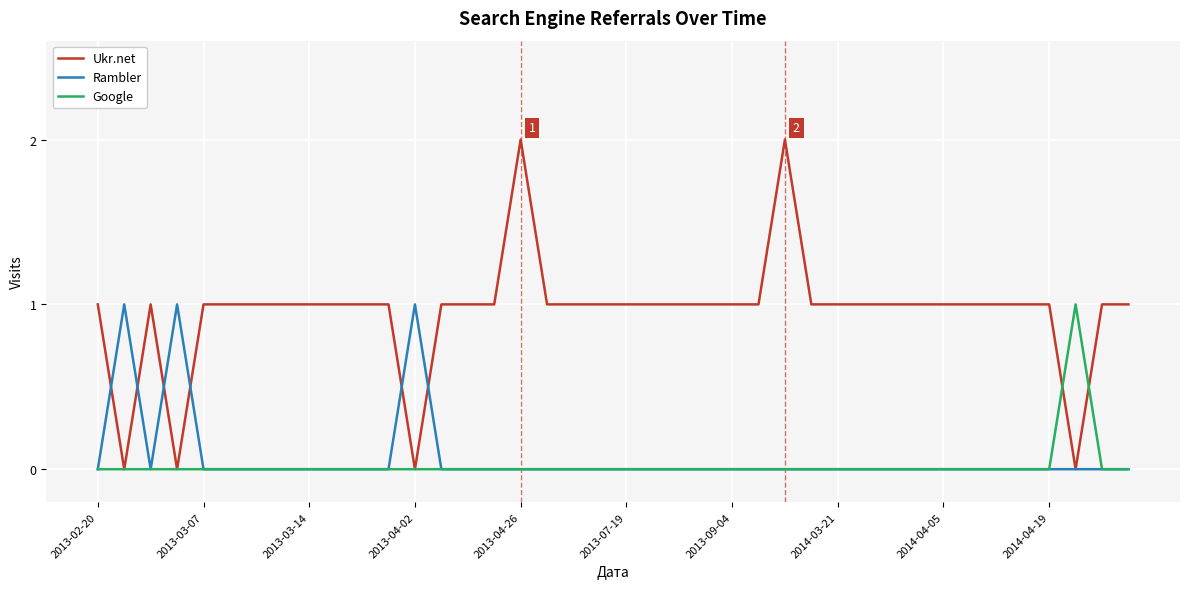

What is the difference between the maximum and minimum values in the Ukr.net series?

2